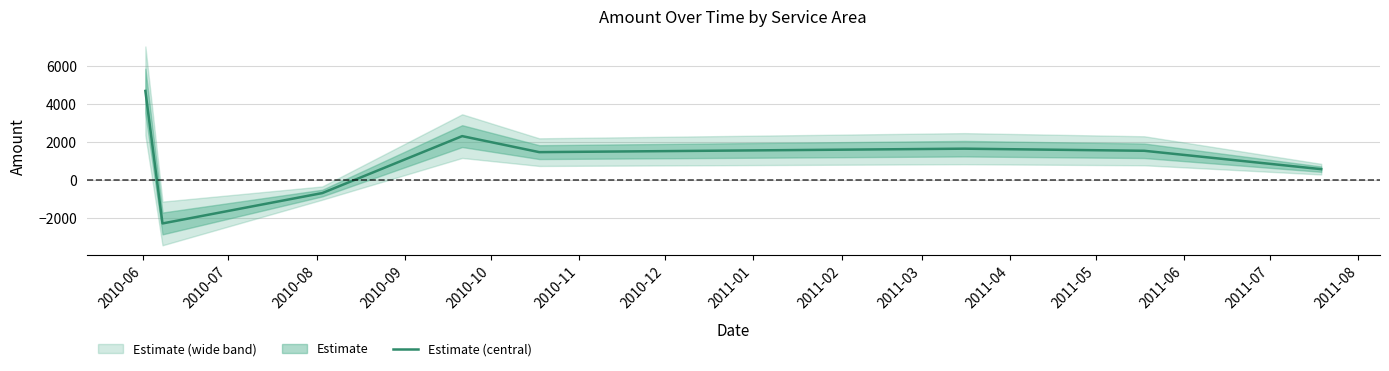

What is the highest value of the Estimate (central) series?

4679.2